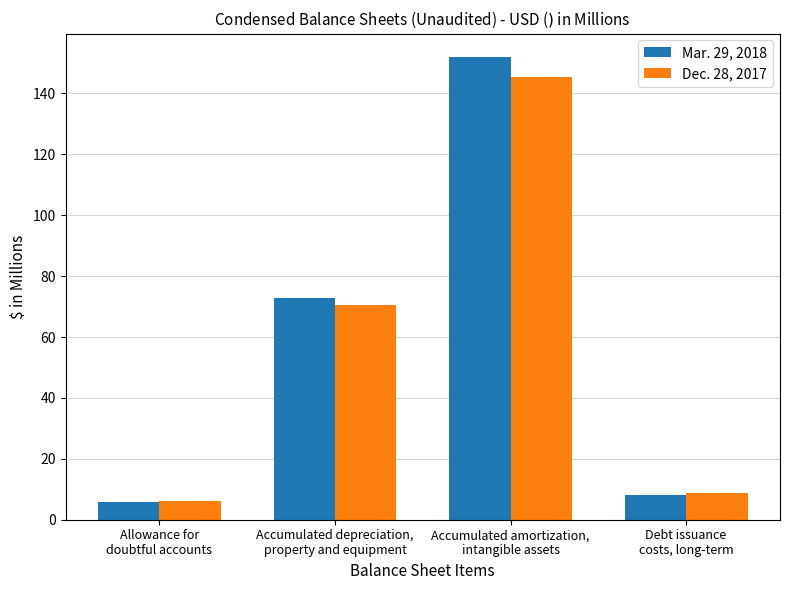

What is the label of the 2nd bar from the left?

Accumulated depreciation,
property and equipment